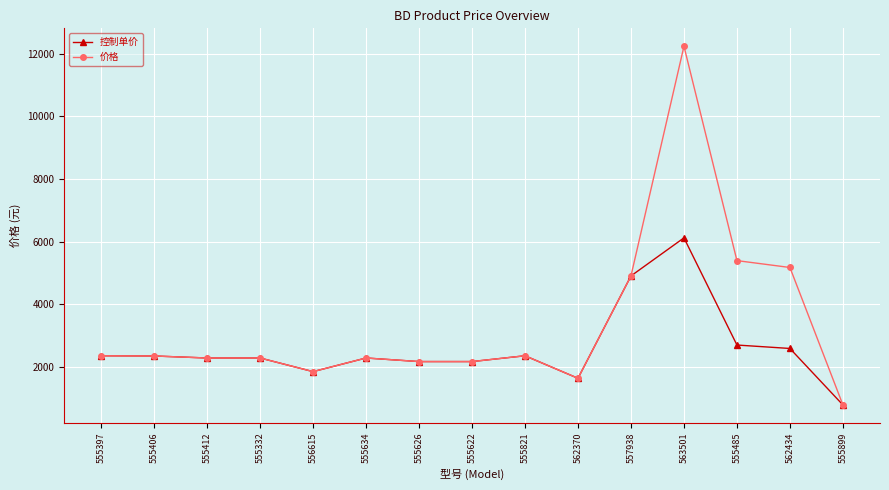

Is the value of 价格 at 555626 greater than the value of 控制单价 at 557938?

No